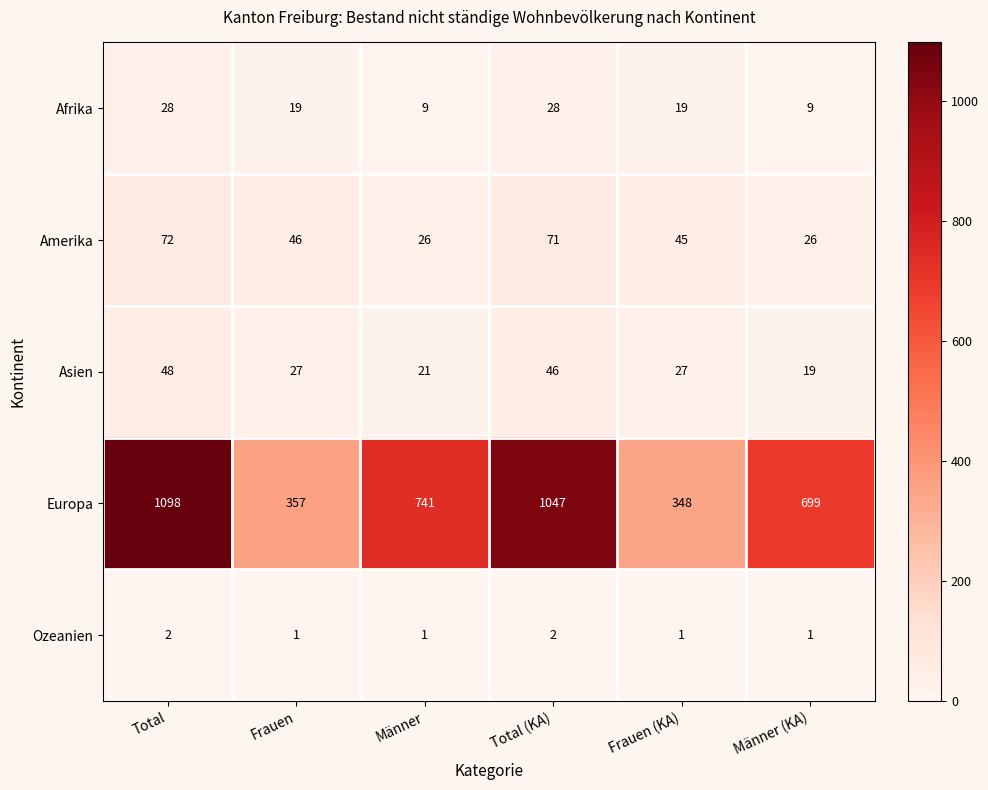

Is it true that Amerika equals 26 at Männer (KA)?

True